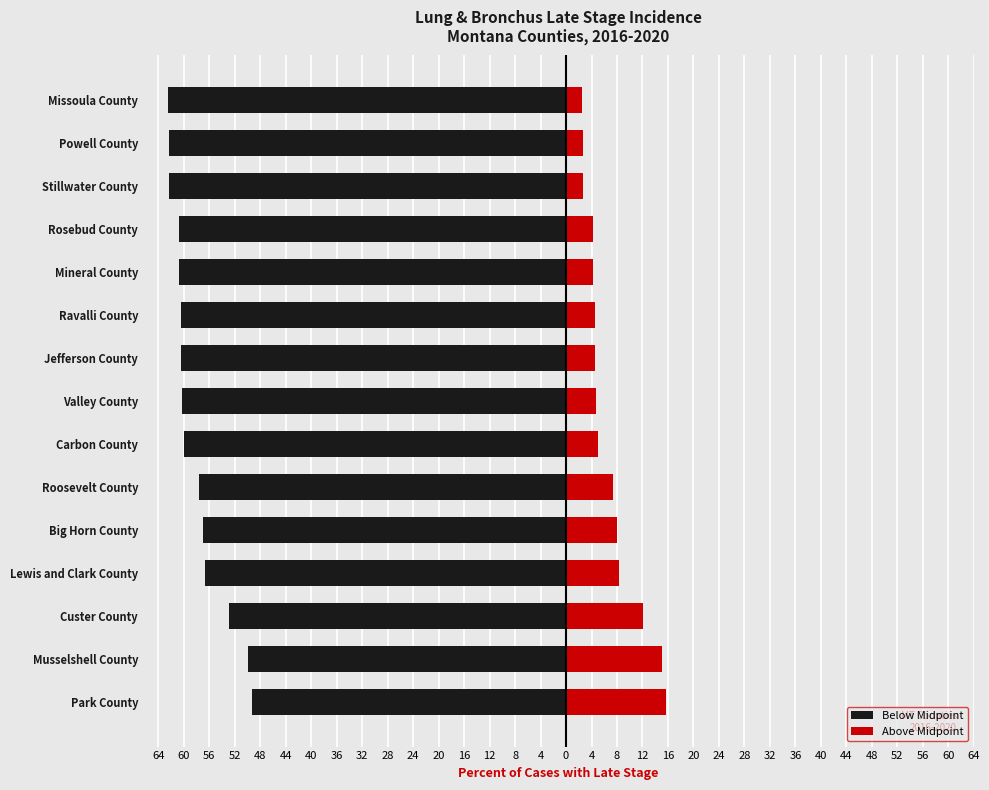

At Custer County, list the series in order from smallest to largest.

Below Midpoint, Above Midpoint